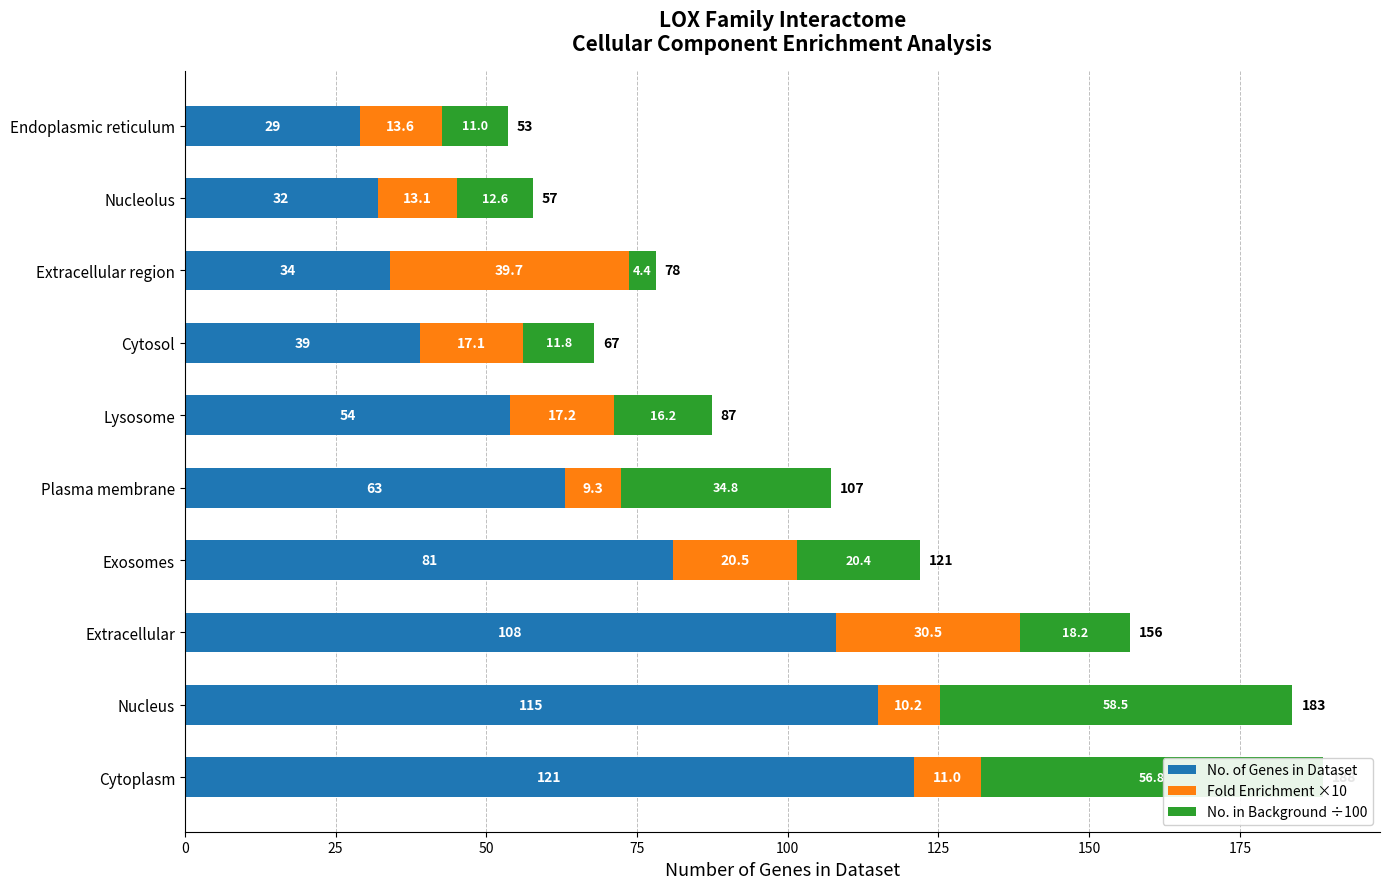

At which category is the sum across all series the highest?

Cytoplasm